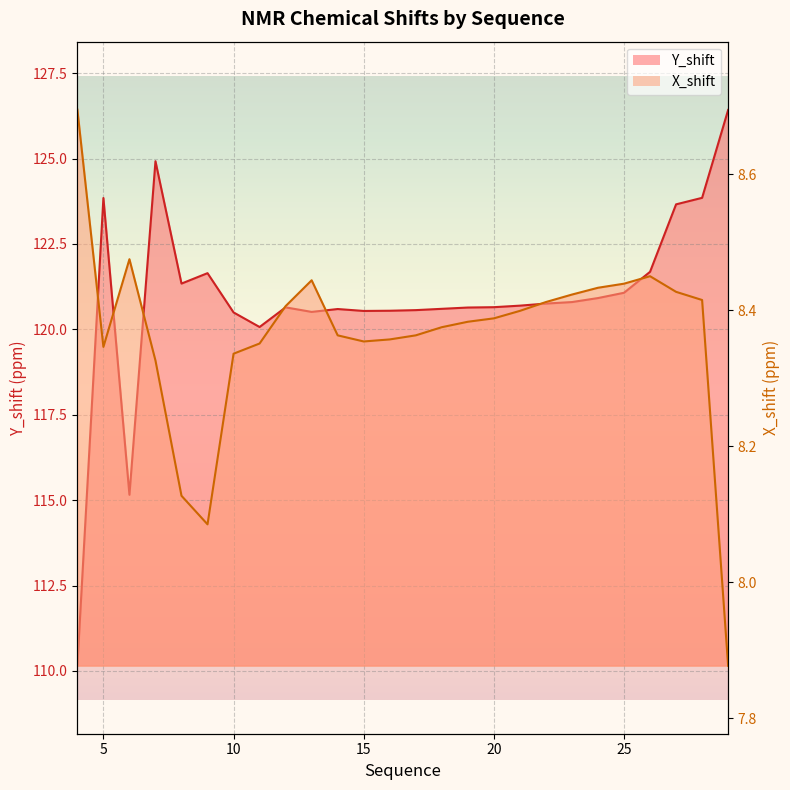

What is the sum of the Y_shift values at 9 and 12?

242.3